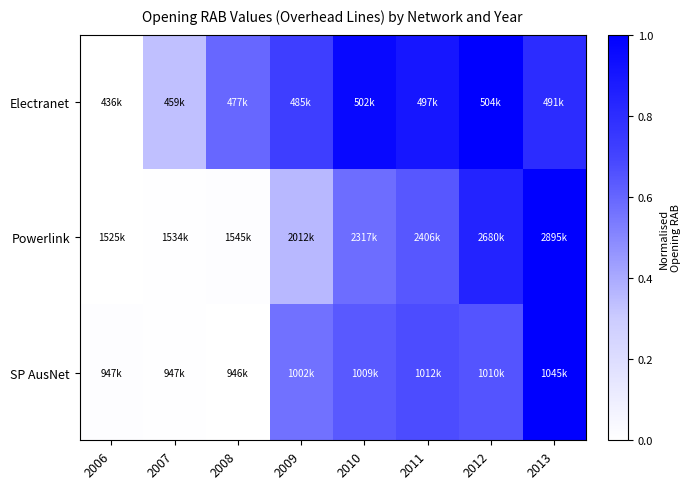

Rank the series at 2007 from highest to lowest value.

Electranet, Powerlink, SP AusNet